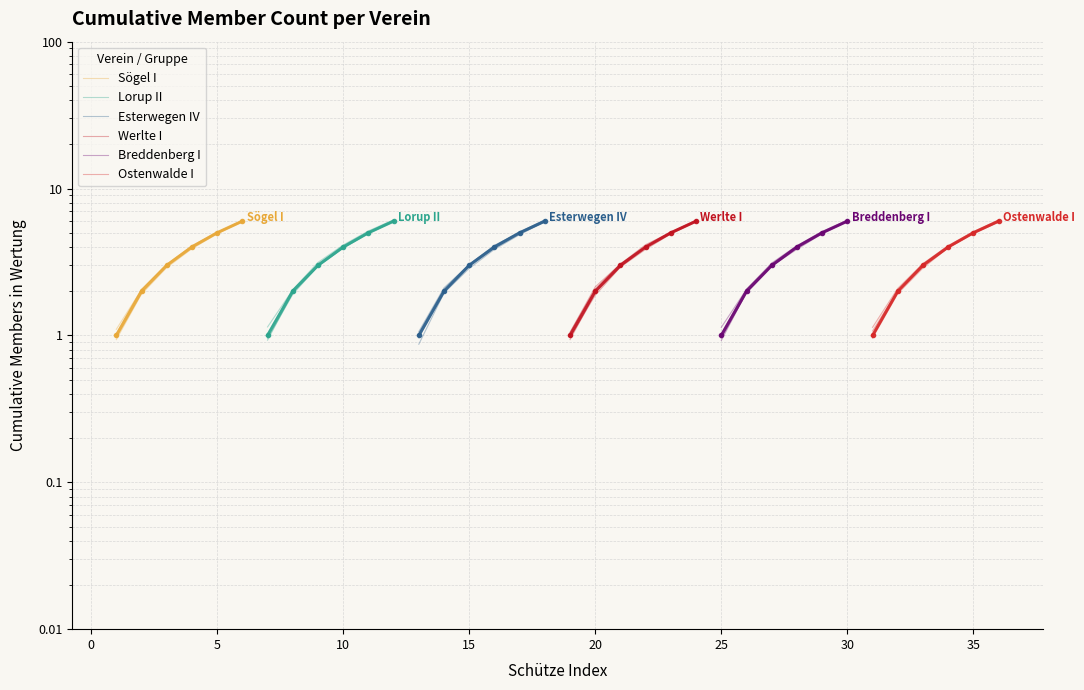

What is the sum of the Sögel I values at 20 and 10?

10